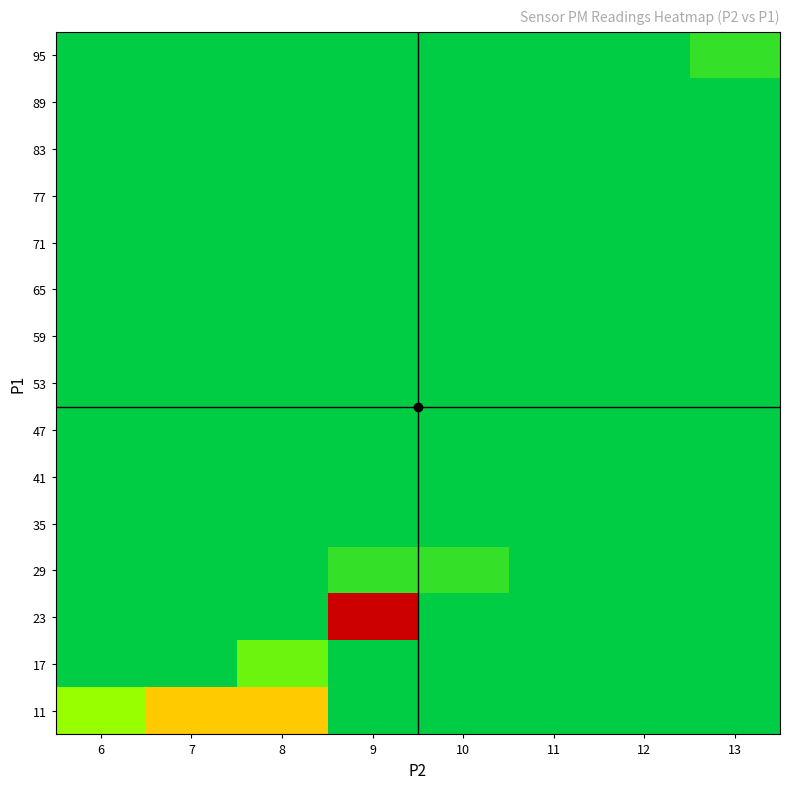

Reading left to right, what are all the values shown in this chart?

11: 6=0.2	7=0.5	8=0.5	9=0.0	10=0.0	11=0.0	12=0.0	13=0.0
17: 6=0.0	7=0.0	8=0.1	9=0.0	10=0.0	11=0.0	12=0.0	13=0.0
23: 6=0.0	7=0.0	8=0.0	9=1.0	10=0.0	11=0.0	12=0.0	13=0.0
29: 6=0.0	7=0.0	8=0.0	9=0.1	10=0.1	11=0.0	12=0.0	13=0.0
35: 6=0.0	7=0.0	8=0.0	9=0.0	10=0.0	11=0.0	12=0.0	13=0.0
41: 6=0.0	7=0.0	8=0.0	9=0.0	10=0.0	11=0.0	12=0.0	13=0.0
47: 6=0.0	7=0.0	8=0.0	9=0.0	10=0.0	11=0.0	12=0.0	13=0.0
53: 6=0.0	7=0.0	8=0.0	9=0.0	10=0.0	11=0.0	12=0.0	13=0.0
59: 6=0.0	7=0.0	8=0.0	9=0.0	10=0.0	11=0.0	12=0.0	13=0.0
65: 6=0.0	7=0.0	8=0.0	9=0.0	10=0.0	11=0.0	12=0.0	13=0.0
71: 6=0.0	7=0.0	8=0.0	9=0.0	10=0.0	11=0.0	12=0.0	13=0.0
77: 6=0.0	7=0.0	8=0.0	9=0.0	10=0.0	11=0.0	12=0.0	13=0.0
83: 6=0.0	7=0.0	8=0.0	9=0.0	10=0.0	11=0.0	12=0.0	13=0.0
89: 6=0.0	7=0.0	8=0.0	9=0.0	10=0.0	11=0.0	12=0.0	13=0.0
95: 6=0.0	7=0.0	8=0.0	9=0.0	10=0.0	11=0.0	12=0.0	13=0.1